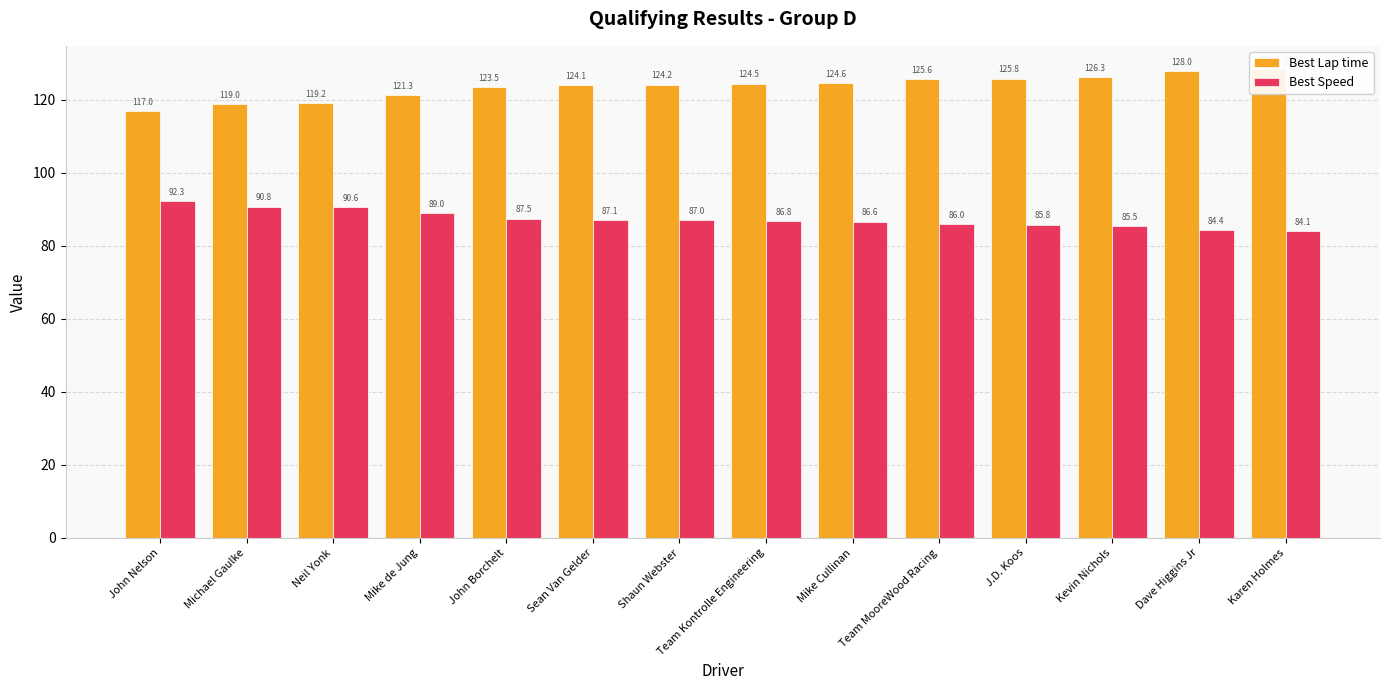

Which has a higher value, J.D. Koos or Shaun Webster?

J.D. Koos